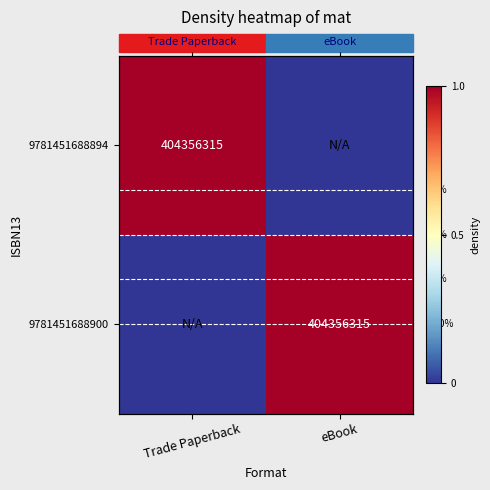

Which has a higher value, eBook or Trade Paperback?

Trade Paperback